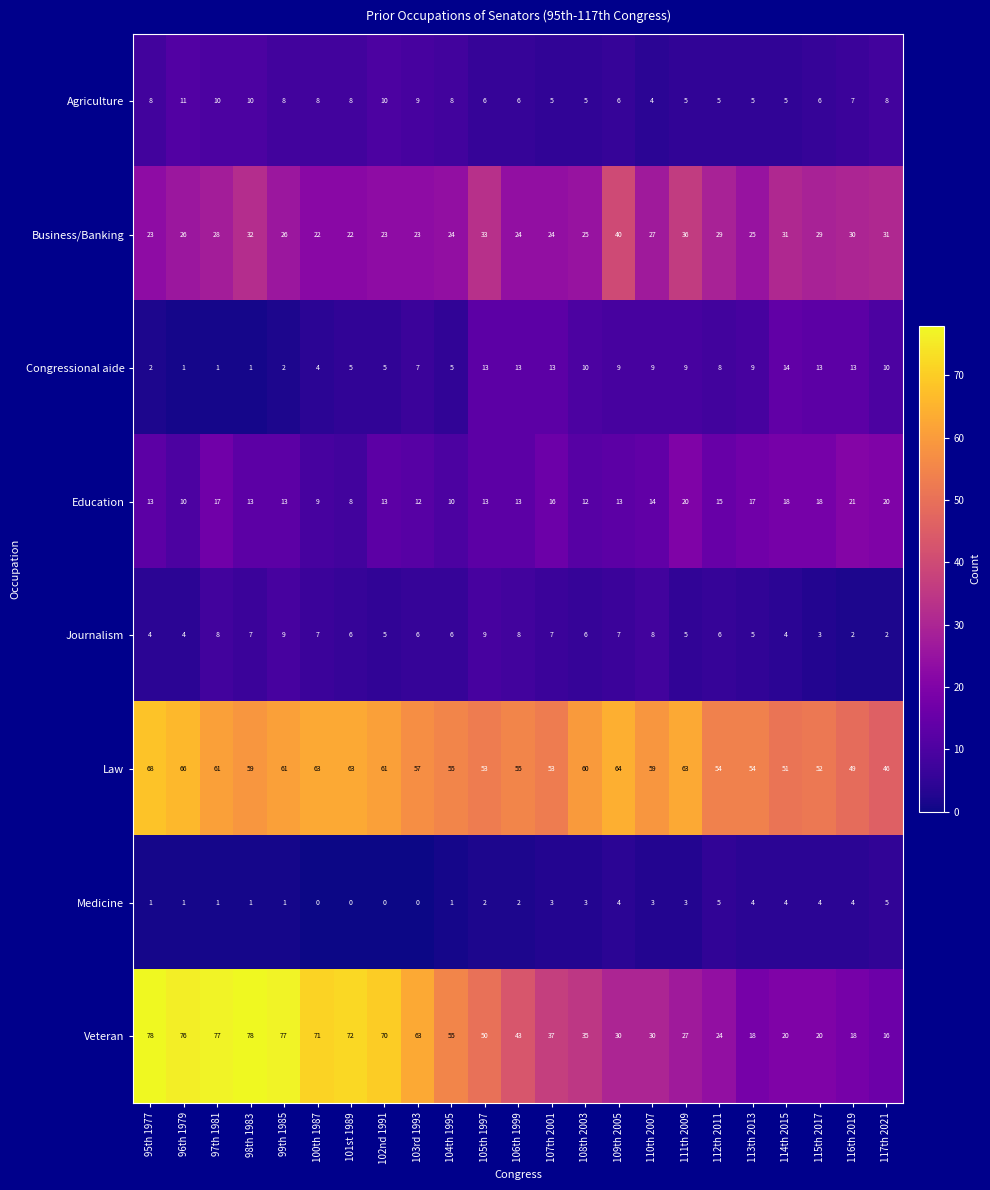

Is the value of Law at 100th 1987 greater than the value of Education at 108th 2003?

Yes